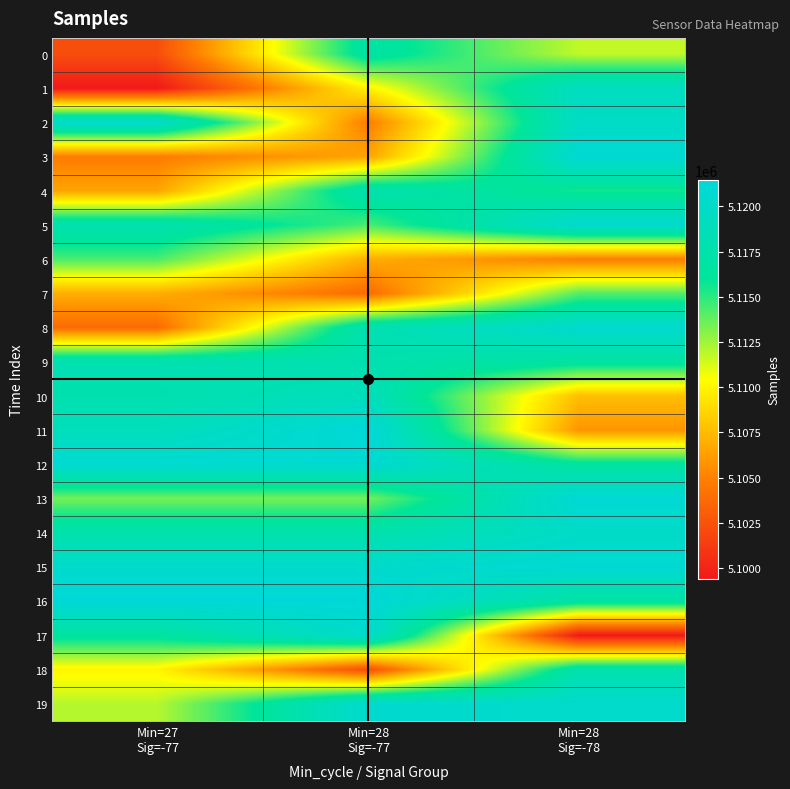

Reading left to right, what are all the values shown in this chart?

0: Min=27
Sig=-77=5102246	Min=28
Sig=-77=5116975	Min=28
Sig=-78=5111793
1: Min=27
Sig=-77=5099383	Min=28
Sig=-77=5109894	Min=28
Sig=-78=5119385
2: Min=27
Sig=-77=5120311	Min=28
Sig=-77=5104718	Min=28
Sig=-78=5119800
3: Min=27
Sig=-77=5104718	Min=28
Sig=-77=5106494	Min=28
Sig=-78=5121049
4: Min=27
Sig=-77=5106494	Min=28
Sig=-77=5117882	Min=28
Sig=-78=5115527
5: Min=27
Sig=-77=5117882	Min=28
Sig=-77=5114365	Min=28
Sig=-78=5120568
6: Min=27
Sig=-77=5114365	Min=28
Sig=-77=5106935	Min=28
Sig=-78=5104827
7: Min=27
Sig=-77=5106935	Min=28
Sig=-77=5103849	Min=28
Sig=-78=5114114
8: Min=27
Sig=-77=5103849	Min=28
Sig=-77=5118046	Min=28
Sig=-78=5120561
9: Min=27
Sig=-77=5118046	Min=28
Sig=-77=5117860	Min=28
Sig=-78=5116669
10: Min=27
Sig=-77=5117860	Min=28
Sig=-77=5118896	Min=28
Sig=-78=5107652
11: Min=27
Sig=-77=5118896	Min=28
Sig=-77=5121469	Min=28
Sig=-78=5105861
12: Min=27
Sig=-77=5120875	Min=28
Sig=-77=5120875	Min=28
Sig=-78=5116500
13: Min=27
Sig=-77=5113465	Min=28
Sig=-77=5113465	Min=28
Sig=-78=5121186
14: Min=27
Sig=-77=5117638	Min=28
Sig=-77=5117638	Min=28
Sig=-78=5119939
15: Min=27
Sig=-77=5120366	Min=28
Sig=-77=5120366	Min=28
Sig=-78=5120977
16: Min=27
Sig=-77=5121381	Min=28
Sig=-77=5121381	Min=28
Sig=-78=5116799
17: Min=27
Sig=-77=5116500	Min=28
Sig=-77=5120311	Min=28
Sig=-78=5099383
18: Min=27
Sig=-77=5110000	Min=28
Sig=-77=5102246	Min=28
Sig=-78=5117638
19: Min=27
Sig=-77=5112000	Min=28
Sig=-77=5120549	Min=28
Sig=-78=5120366